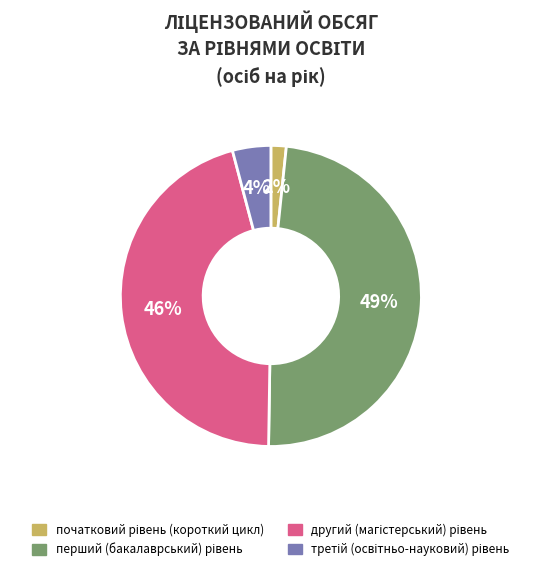

To the nearest percent, what is the average slice percentage?

25%